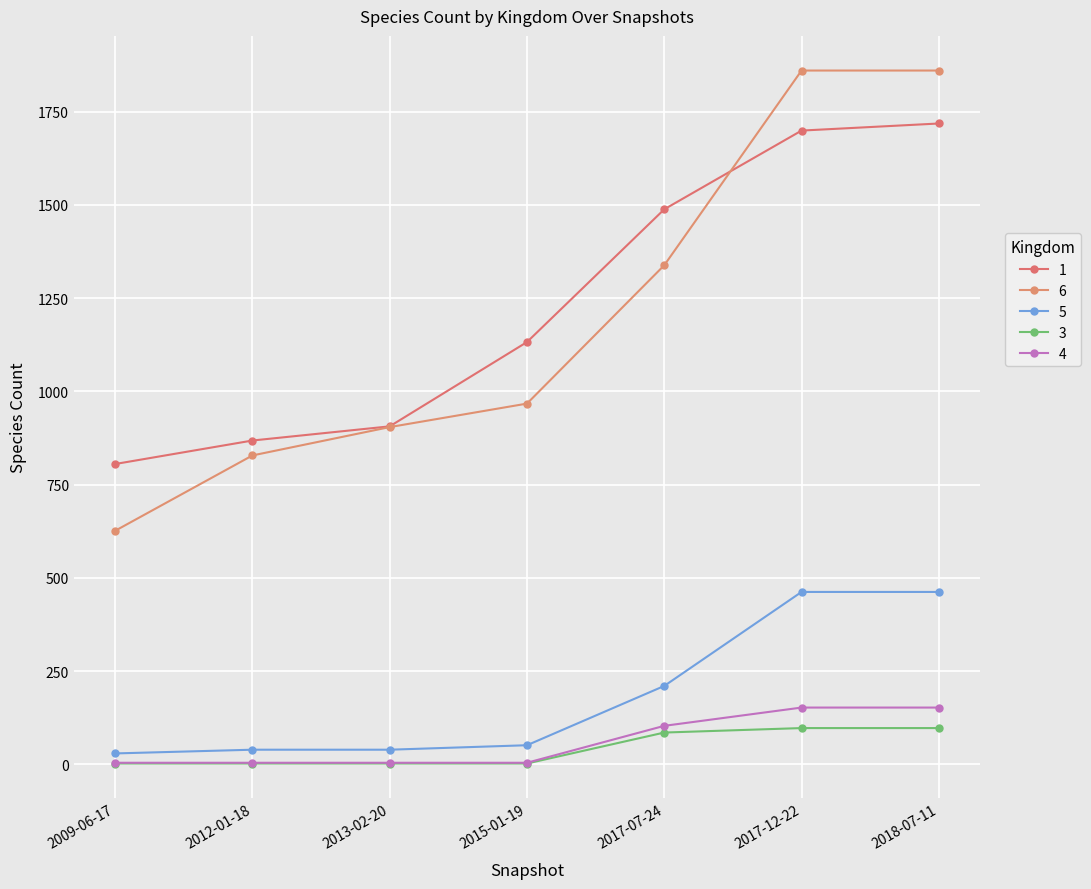

How many values in the 6 series are below 967?

3